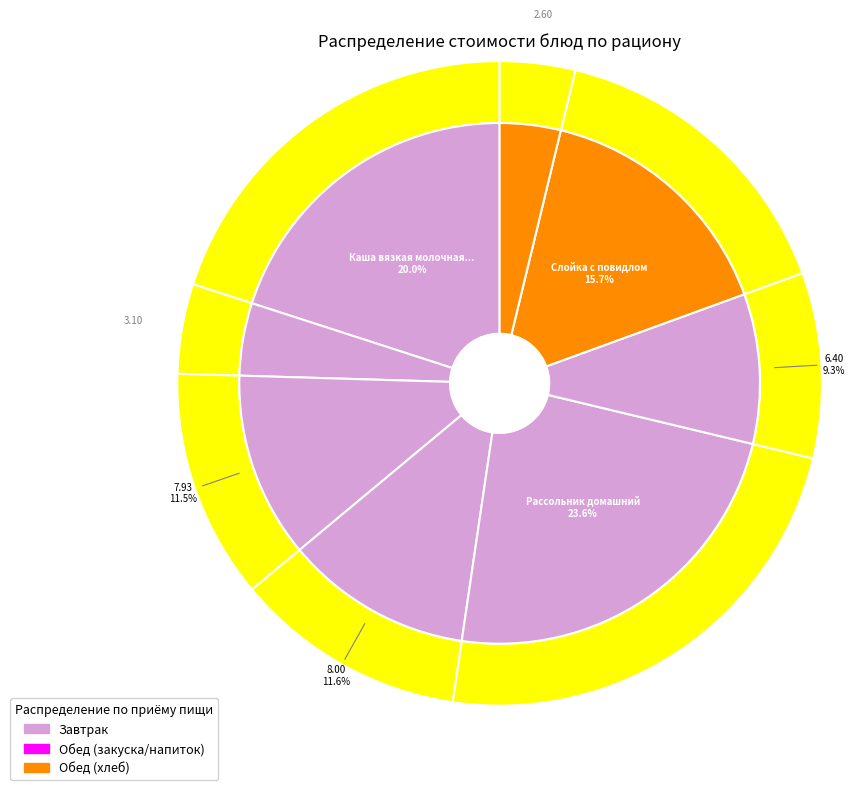

The Чай без сахара slice represents 5% of the pie. True or false?

True